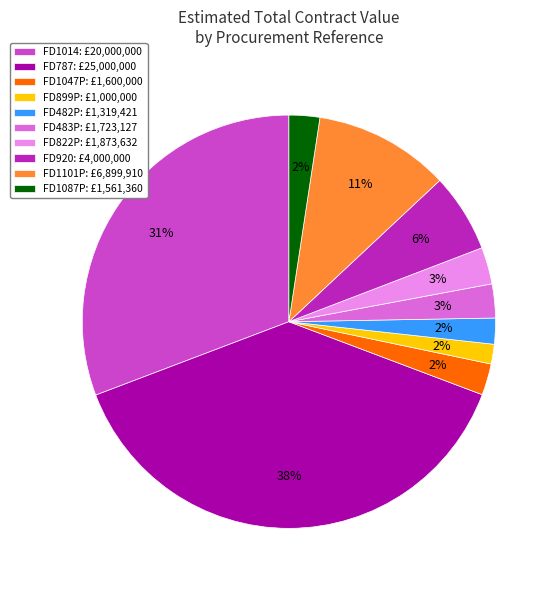

Is FD1014 the majority of the pie?

No